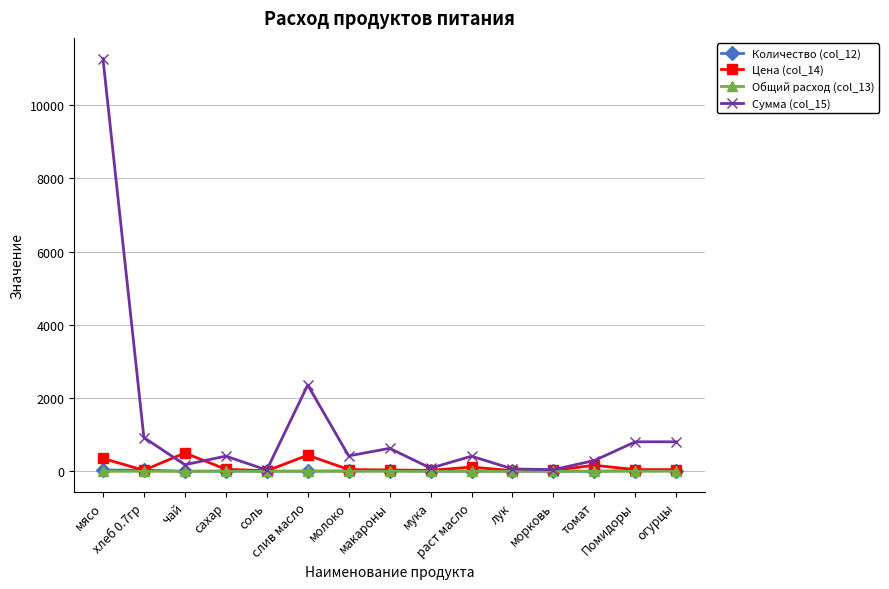

What is the total value across all series at мясо?

11659.3